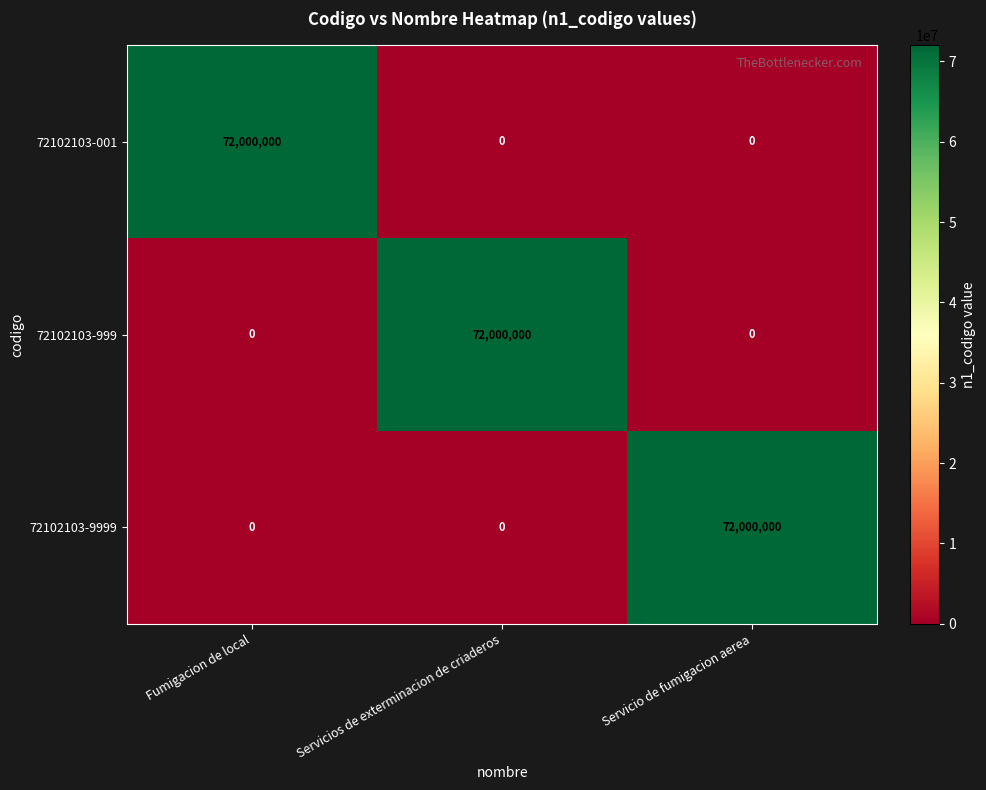

What is the average value of the 72102103-999 series?

24000000